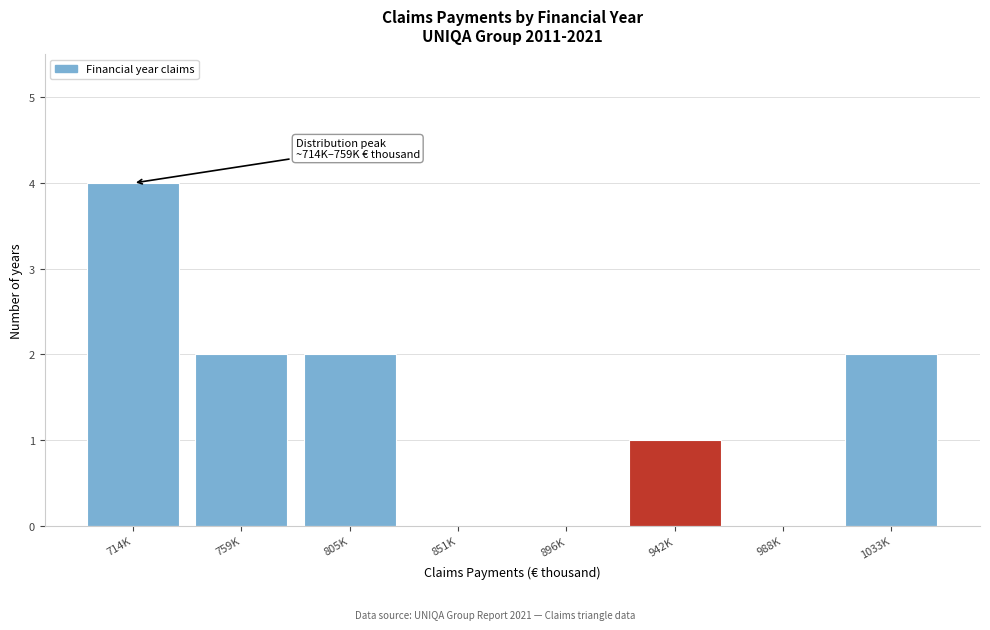

Reading left to right, what are all the values shown in this chart?

714K=4	759K=2	805K=2	851K=0	896K=0	942K=1	988K=0	1033K=2